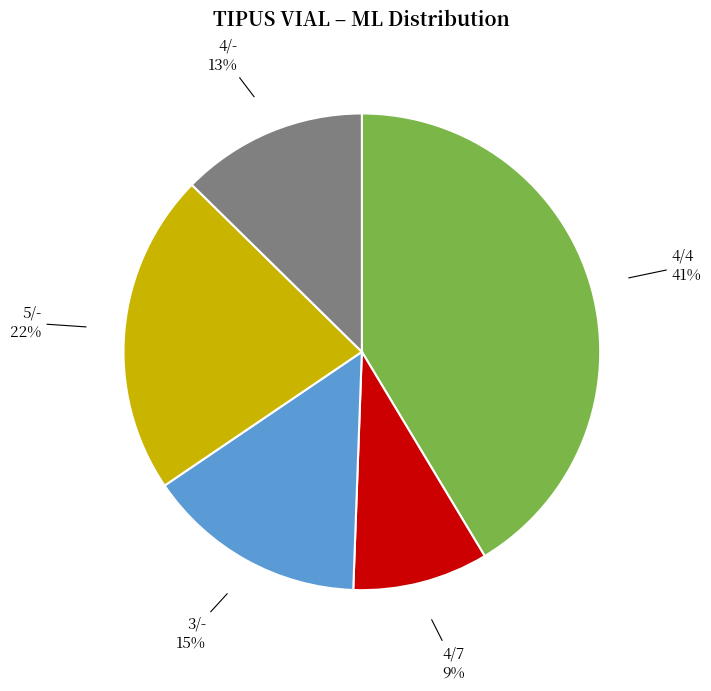

Does 5/- represent more than half of the total?

No